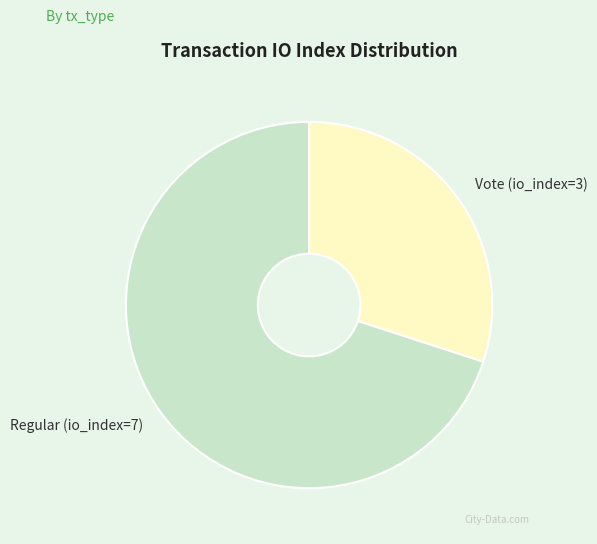

Is there a majority slice in this chart?

Yes